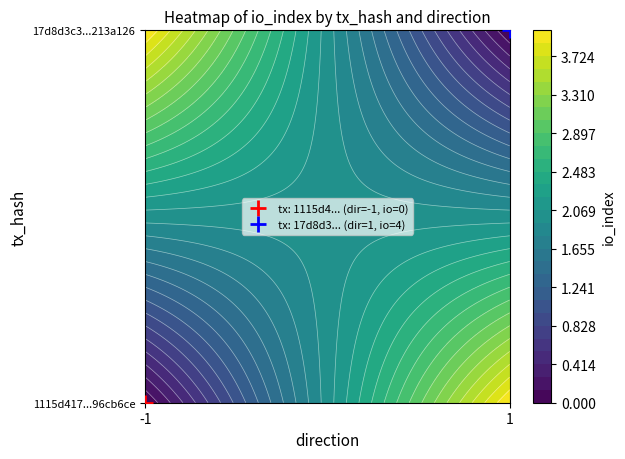

What is the greatest value displayed?

4